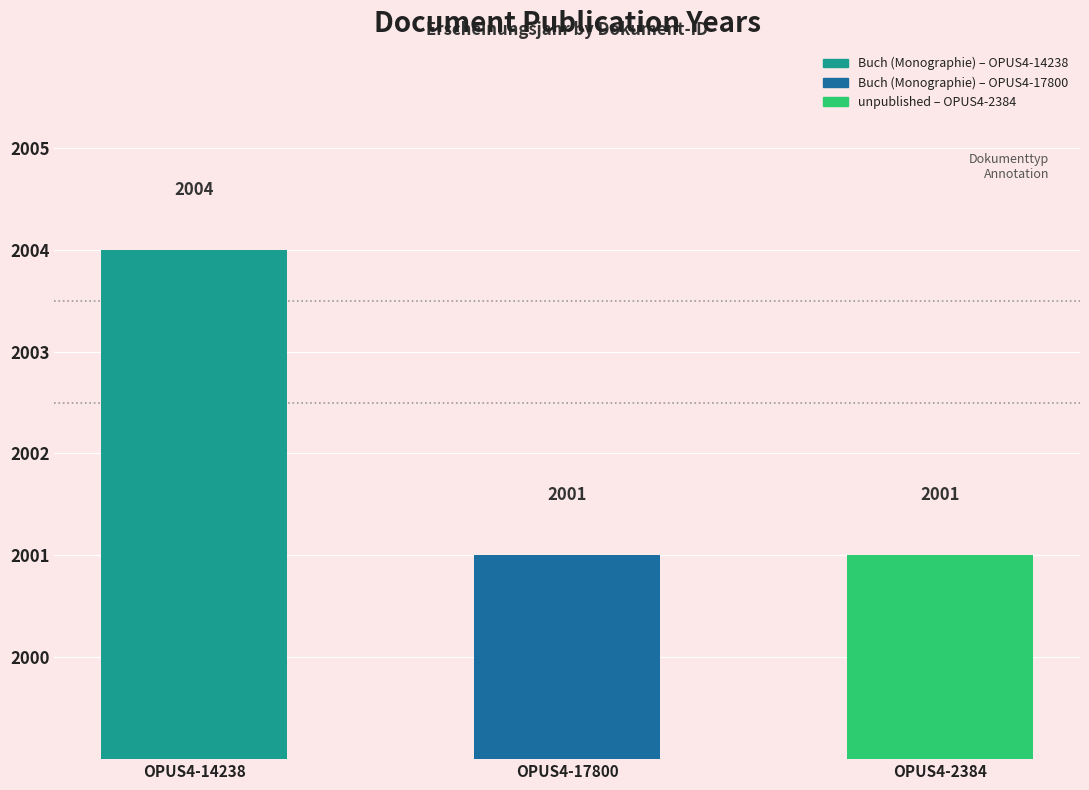

What is the greatest value displayed?

2004